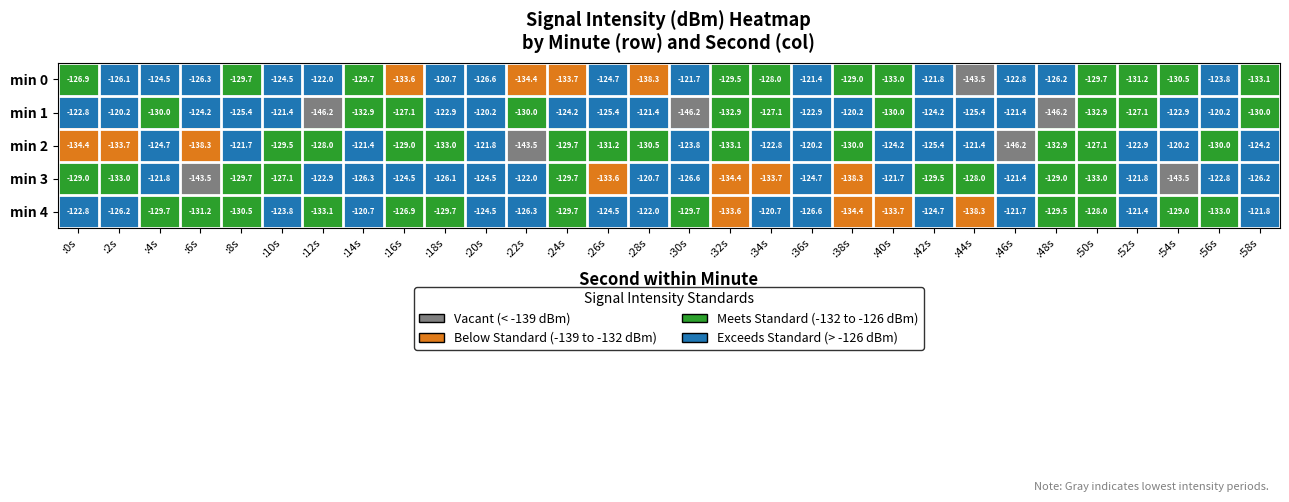

What is the total value across all series at :26s?

-639.4